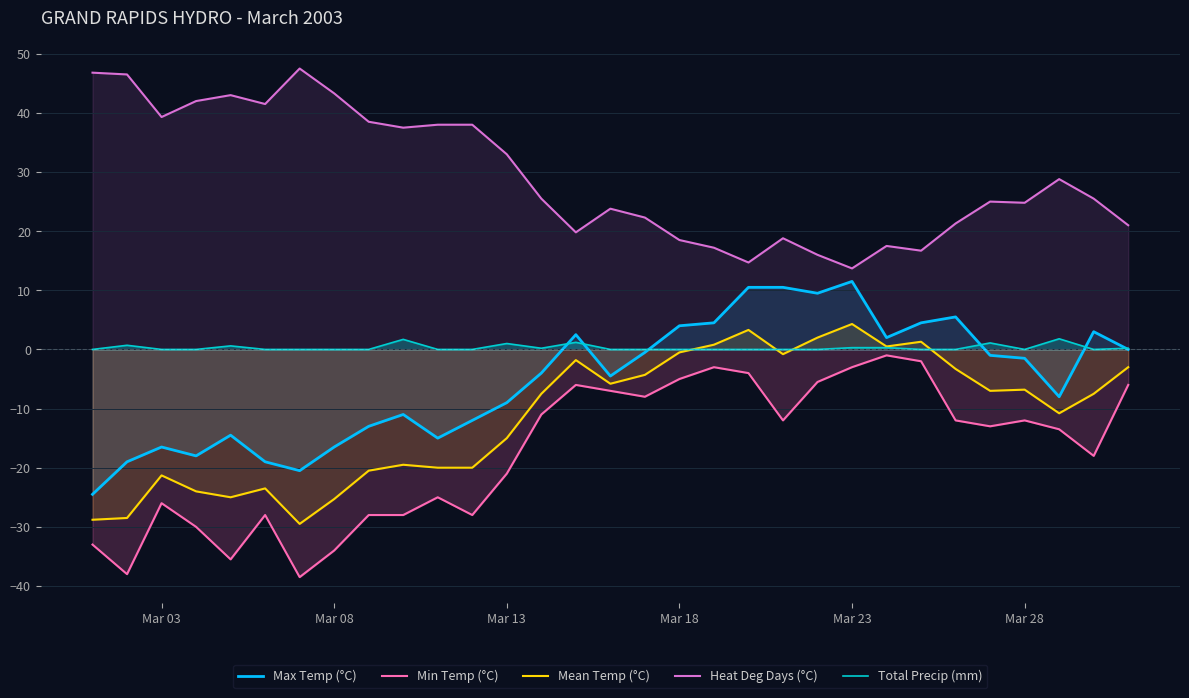

How many lines are shown in the chart?

5